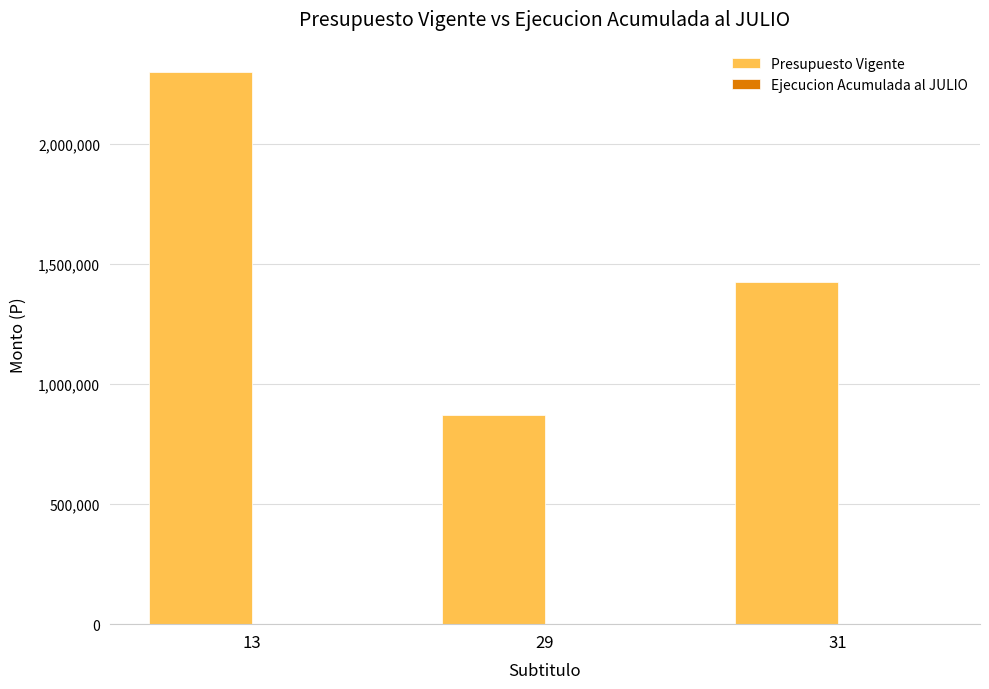

What is the sum of all Presupuesto Vigente values?

4601250